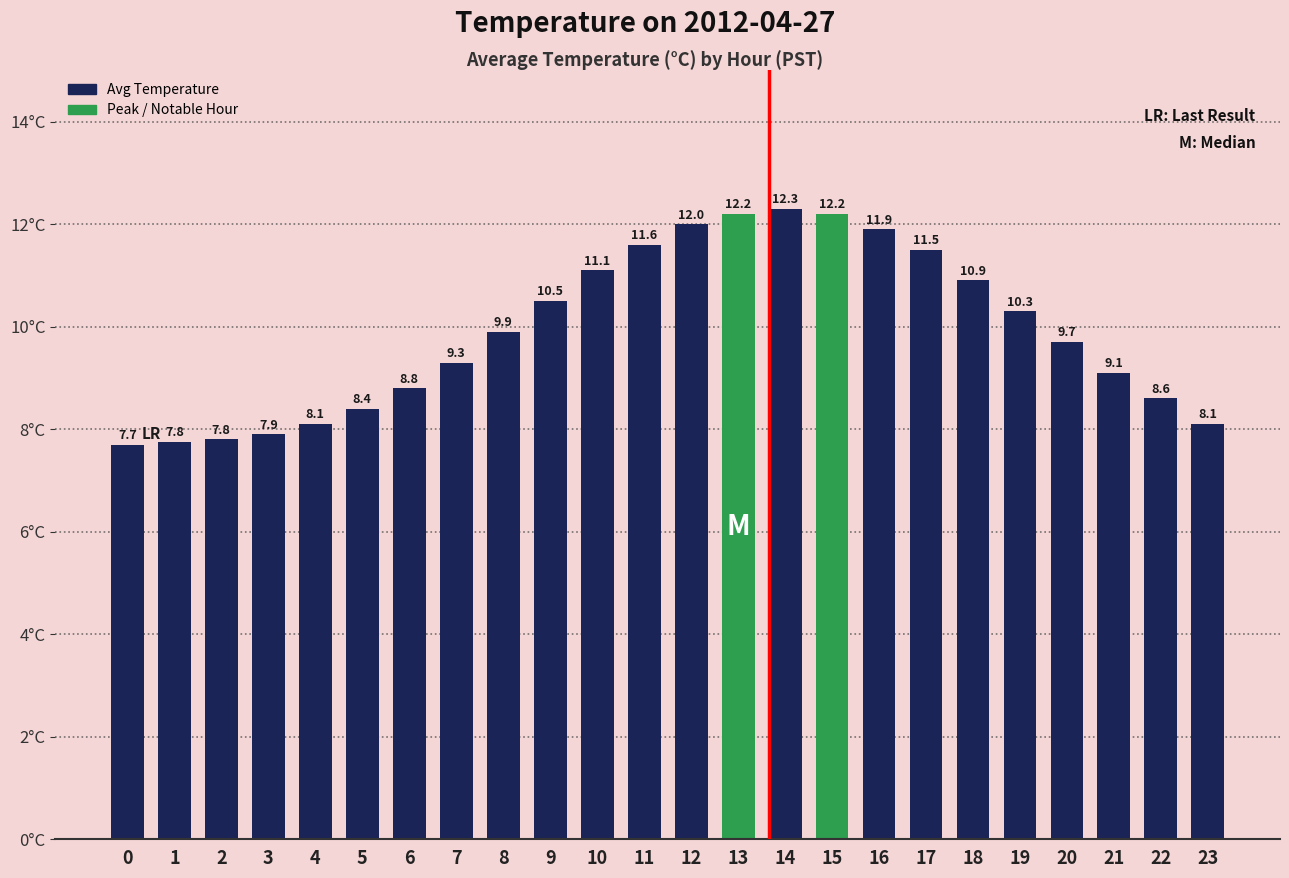

What is the sum of all values?

237.7